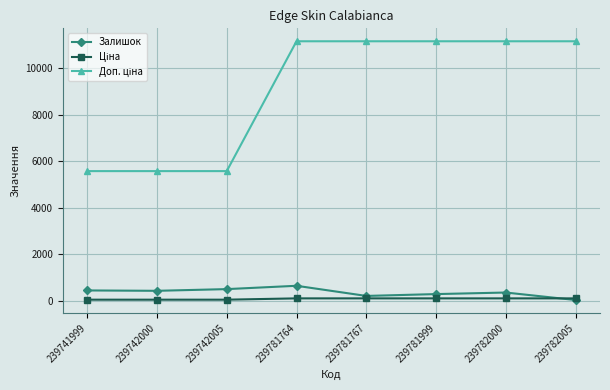

Is it true that Залишок equals 510.0 at 239742005?

True